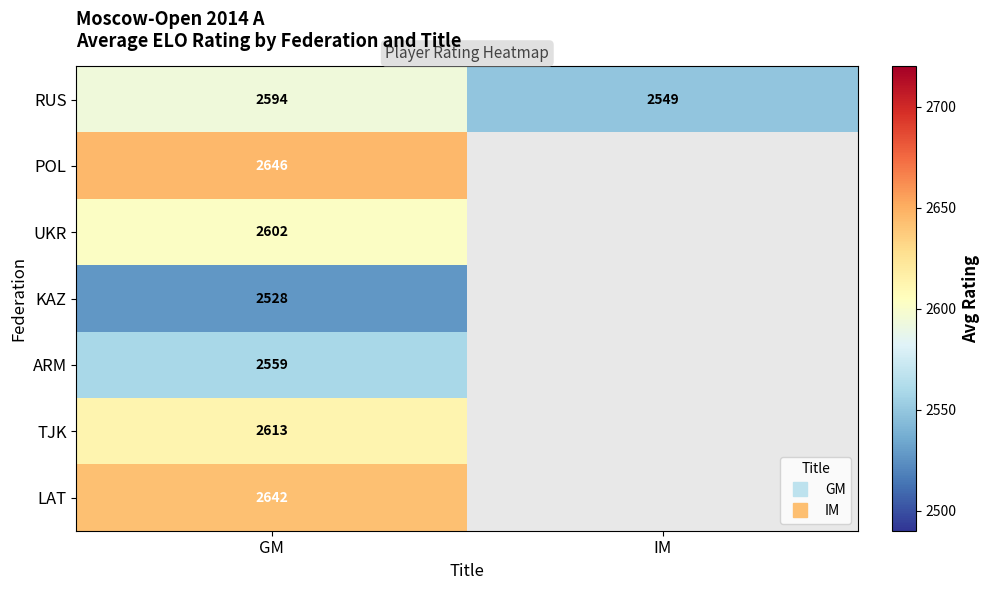

Which category has the lowest value across all series?

GM